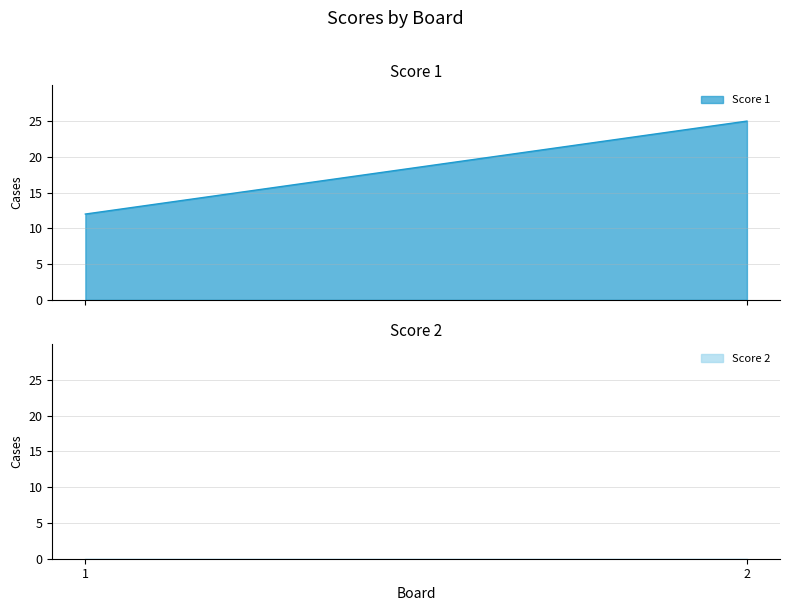

Reading left to right, transcribe all the data shown in this chart.

Score 1: 1=12	2=25
Score 2: 1=0	2=0